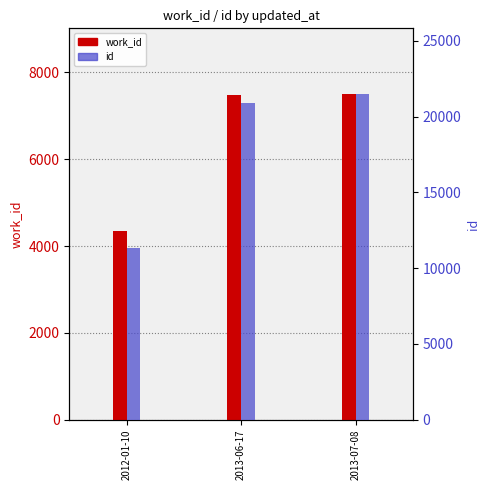

What is the sum of the id values at 2012-01-10 and 2013-07-08?

32869